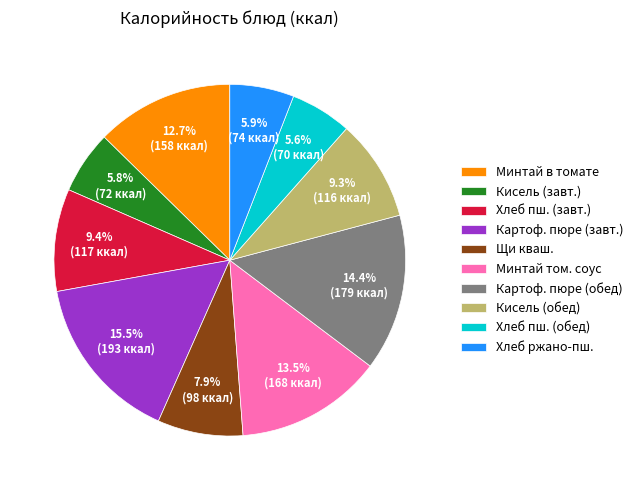

What portion of the pie excludes Щи кваш.?

92.1%